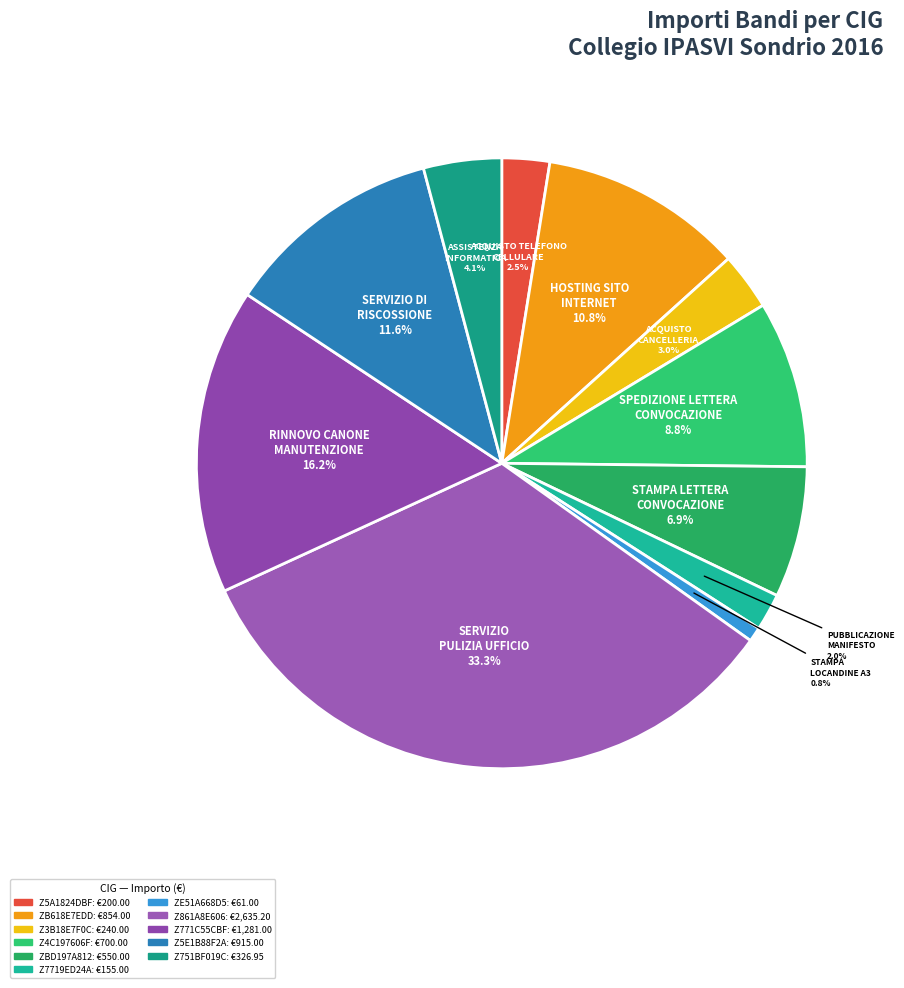

Count the number of slices in the pie.

11